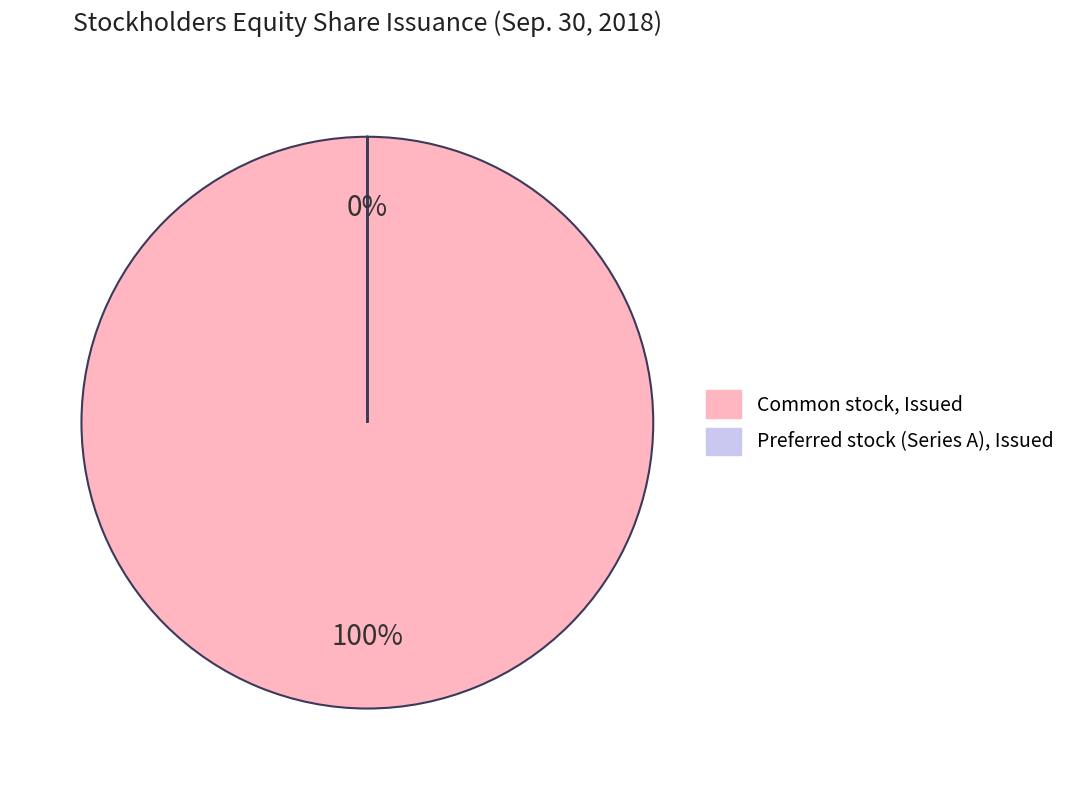

What percentage is NOT represented by Preferred stock (Series A), Issued?

100.0%